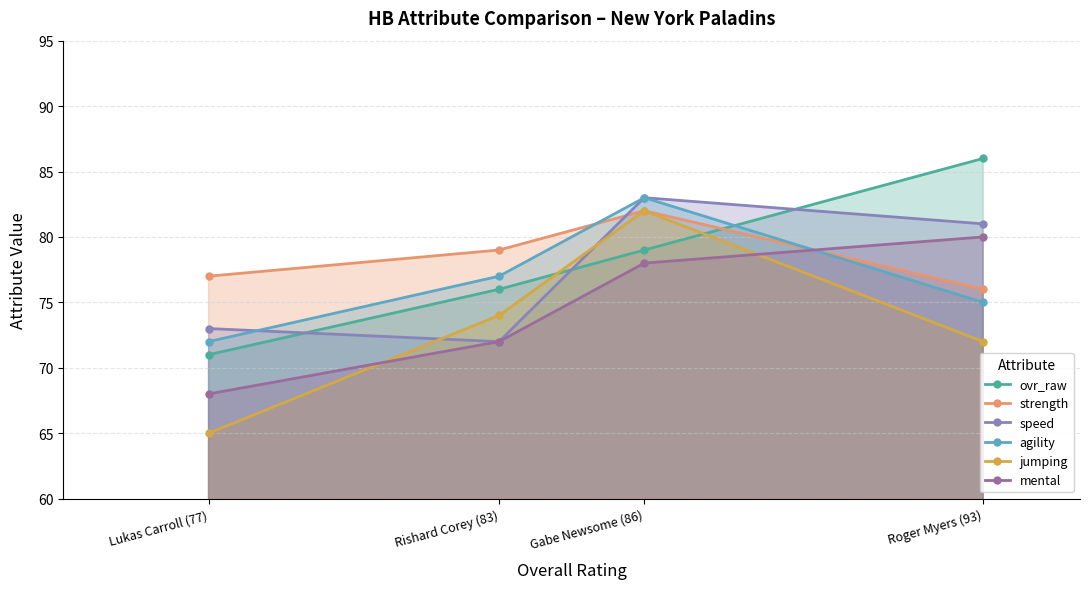

Reading right to left, extract all data points from this chart.

ovr_raw: 86	79	76	71
strength: 76	82	79	77
speed: 81	83	72	73
agility: 75	83	77	72
jumping: 72	82	74	65
mental: 80	78	72	68